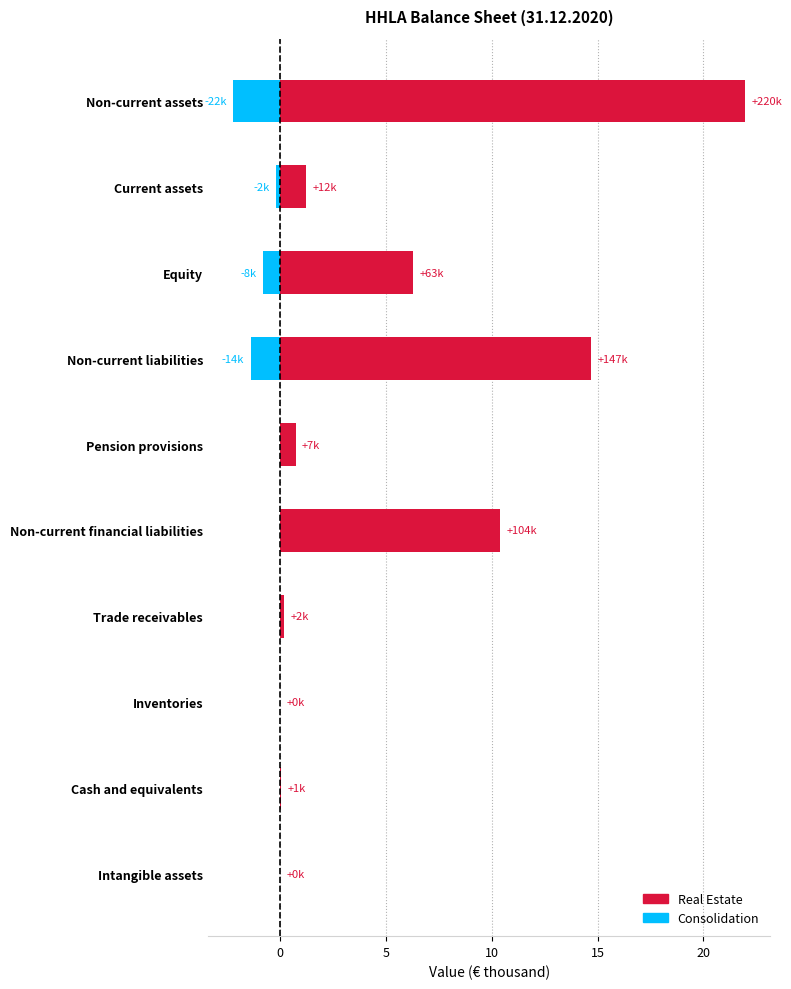

What is the maximum value shown in the chart?

22.0